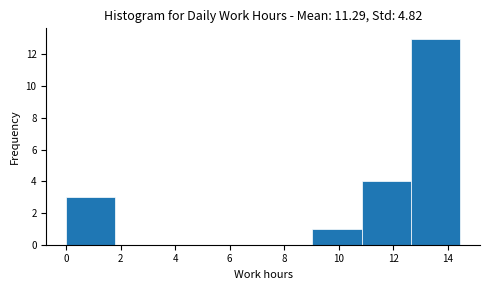

Which range on the x-axis has the tallest bar?

12.6 to 14.4